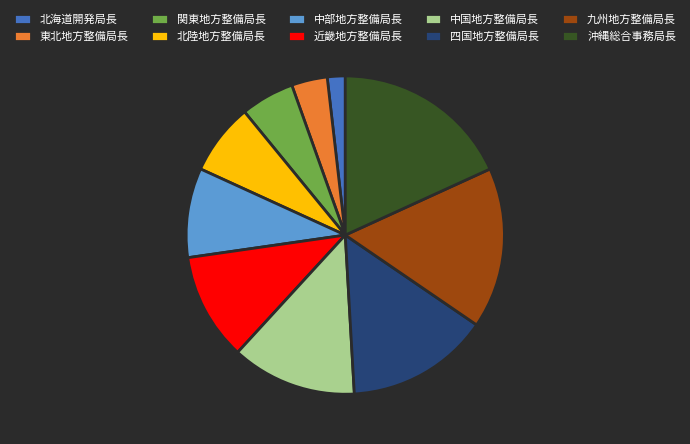

True or false: 九州地方整備局長 accounts for 16% of the total.

True